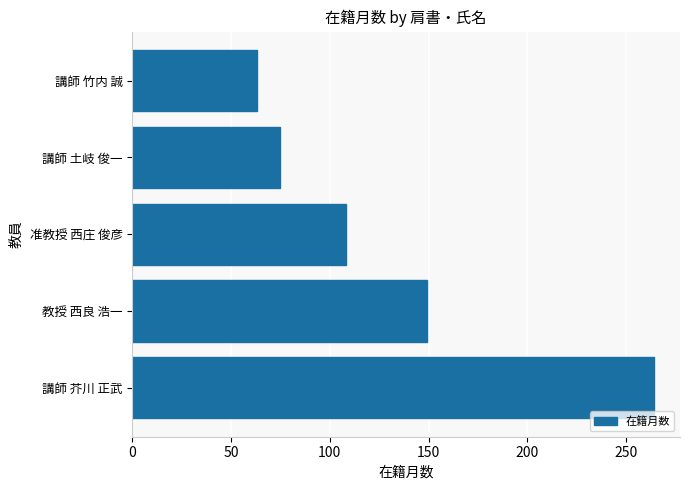

What is the sum of all values?

659